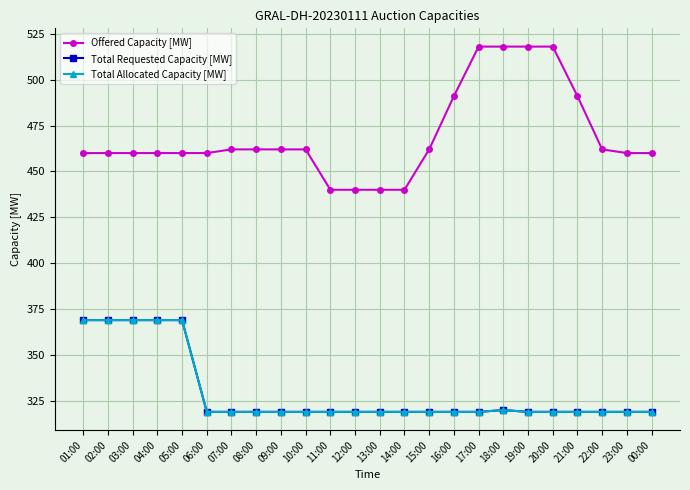

What is the average value of the Total Requested Capacity [MW] series?

329